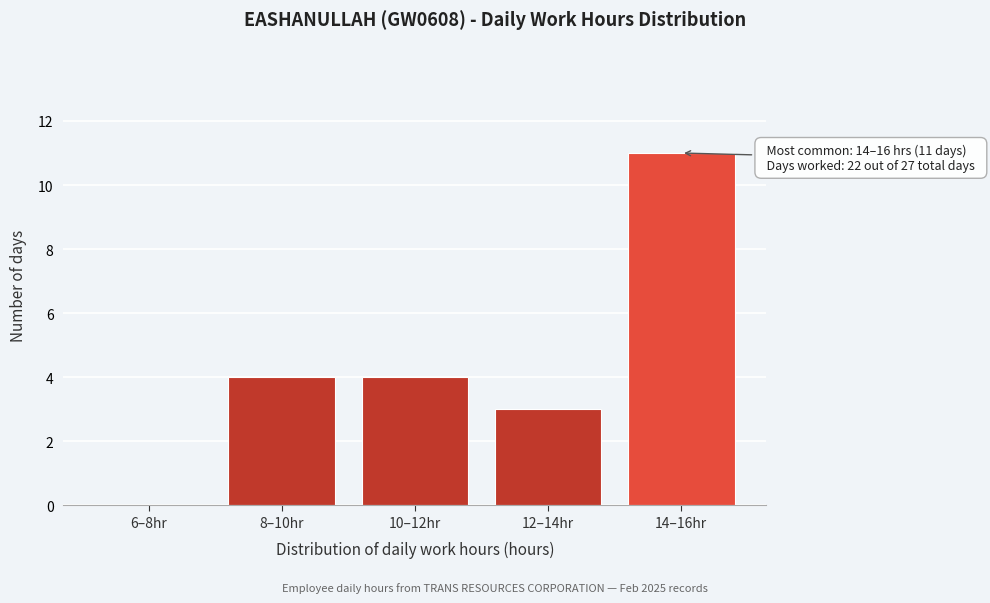

Reading left to right, what are all the values shown in this chart?

6–8hr=0	8–10hr=4	10–12hr=4	12–14hr=3	14–16hr=11